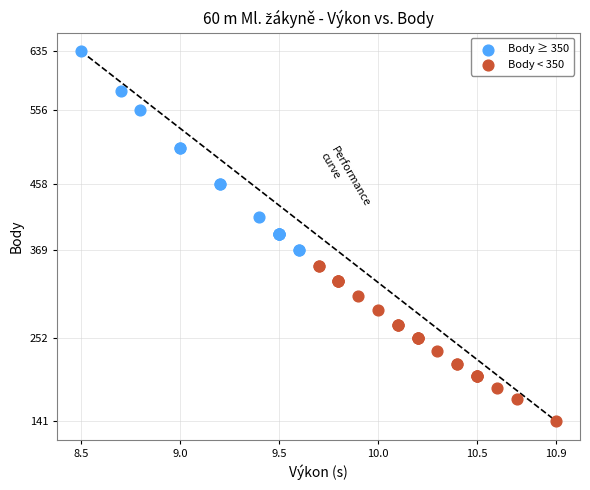

Which series contains the highest Y value?

Body ≥ 350